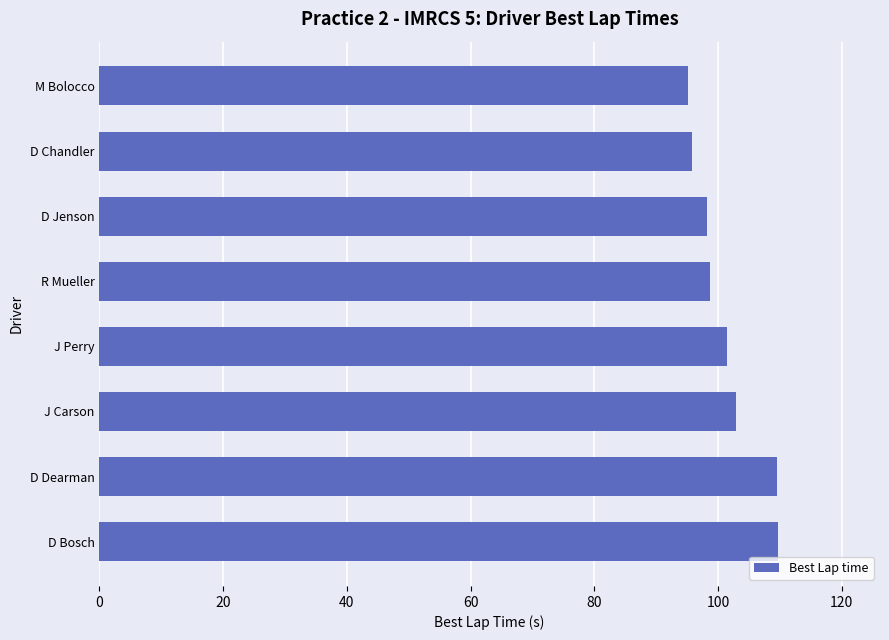

How many values are below 101?

4